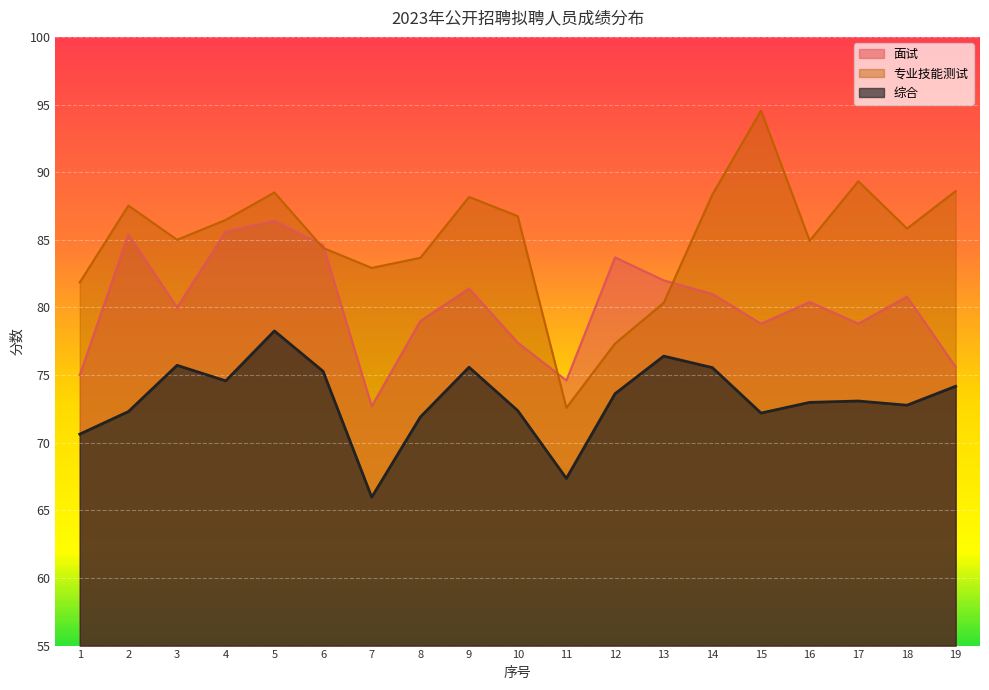

Where is the first local maximum for 综合?

3